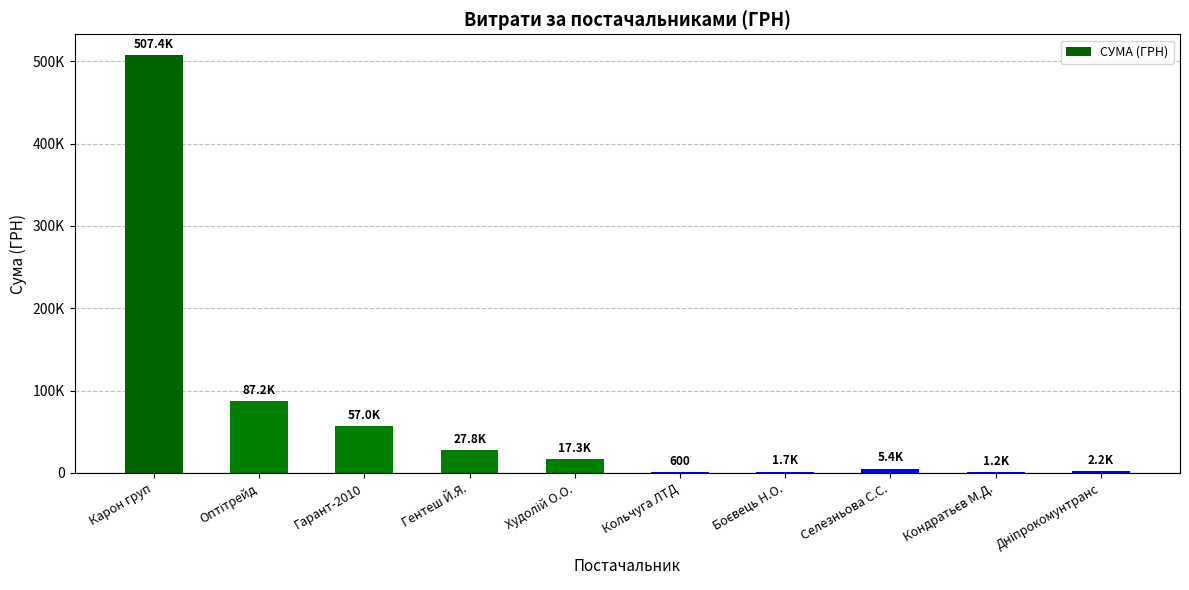

What is the maximum value shown in the chart?

507370.3